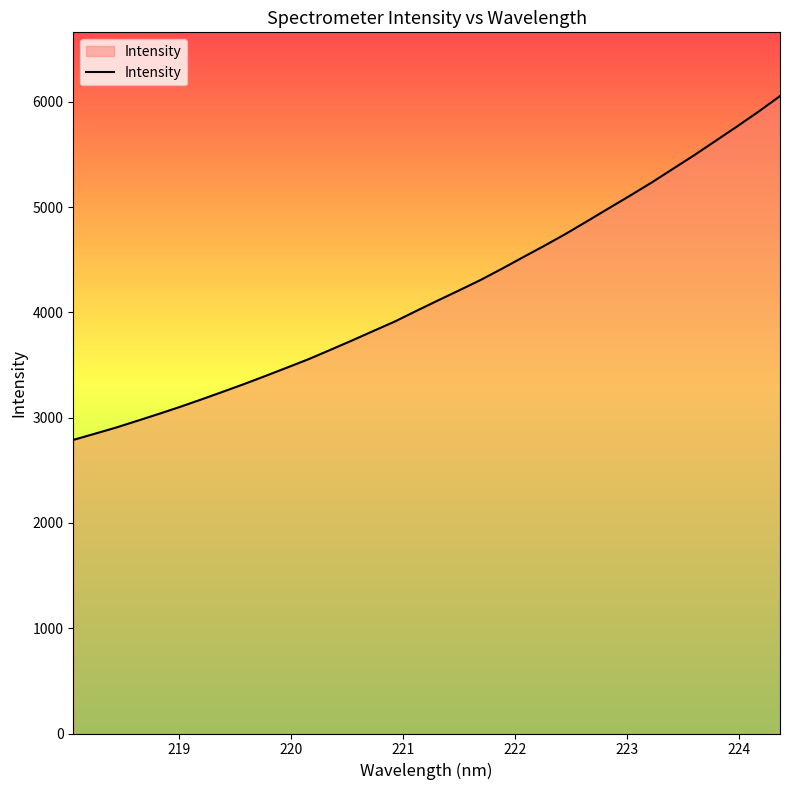

What is the greatest value displayed?

6055.2